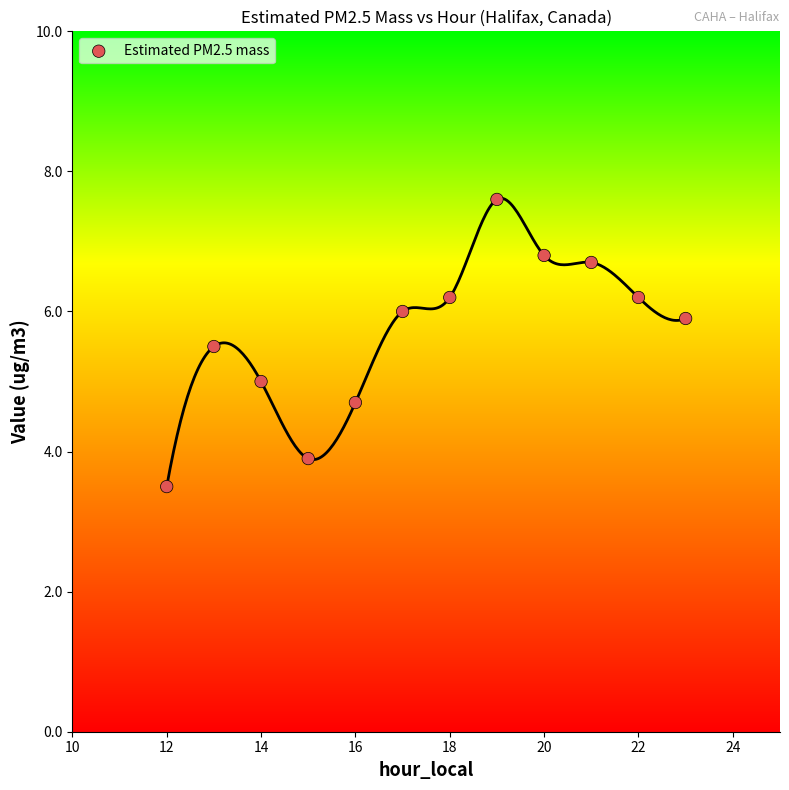

What is the average Y value?

5.7